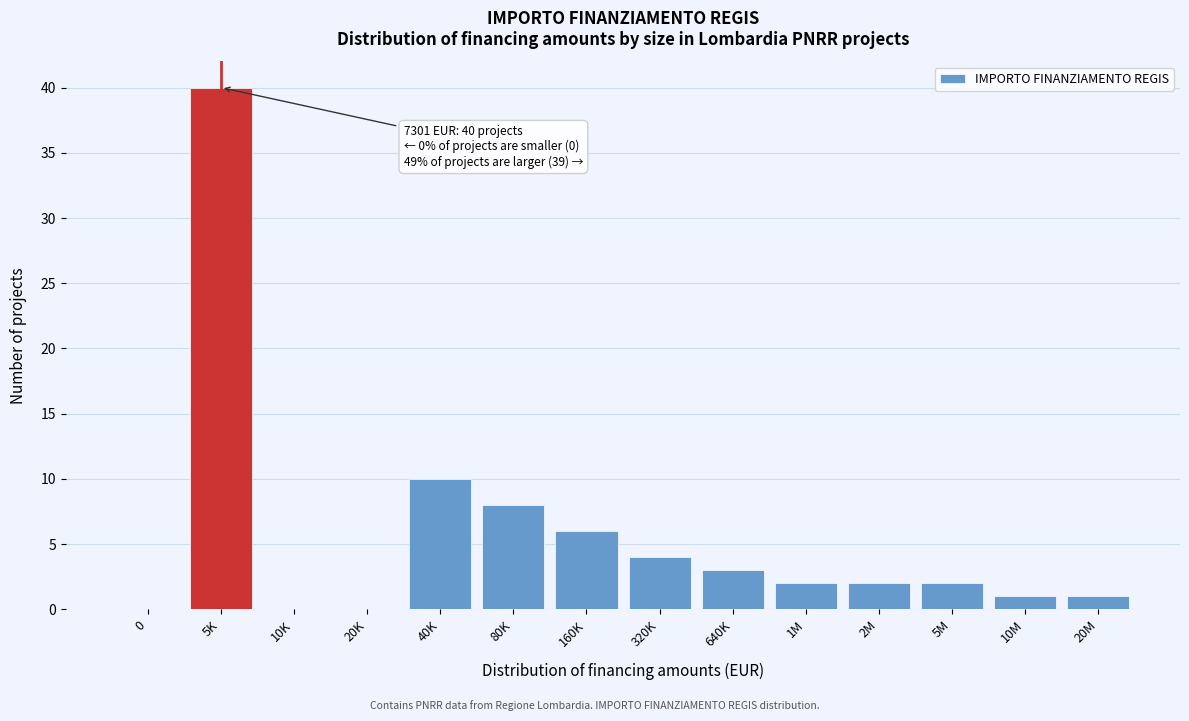

Reading left to right, transcribe all the data shown in this chart.

0=0	5K=40	10K=0	20K=0	40K=10	80K=8	160K=6	320K=4	640K=3	1M=2	2M=2	5M=2	10M=1	20M=1